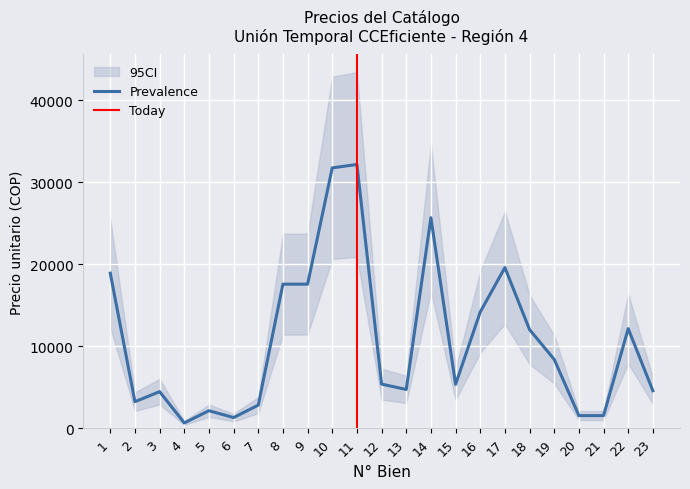

Is this an area chart (filled region under the line)?

No